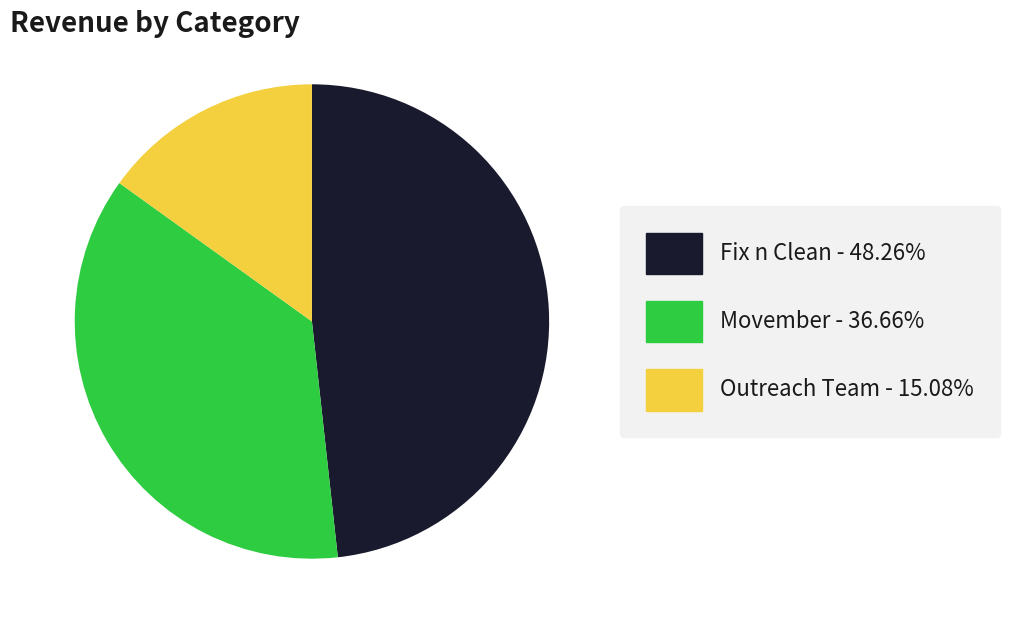

What is the largest slice in the pie chart?

Fix n Clean